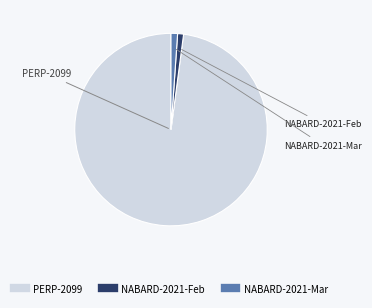

Does any single category account for the majority?

Yes